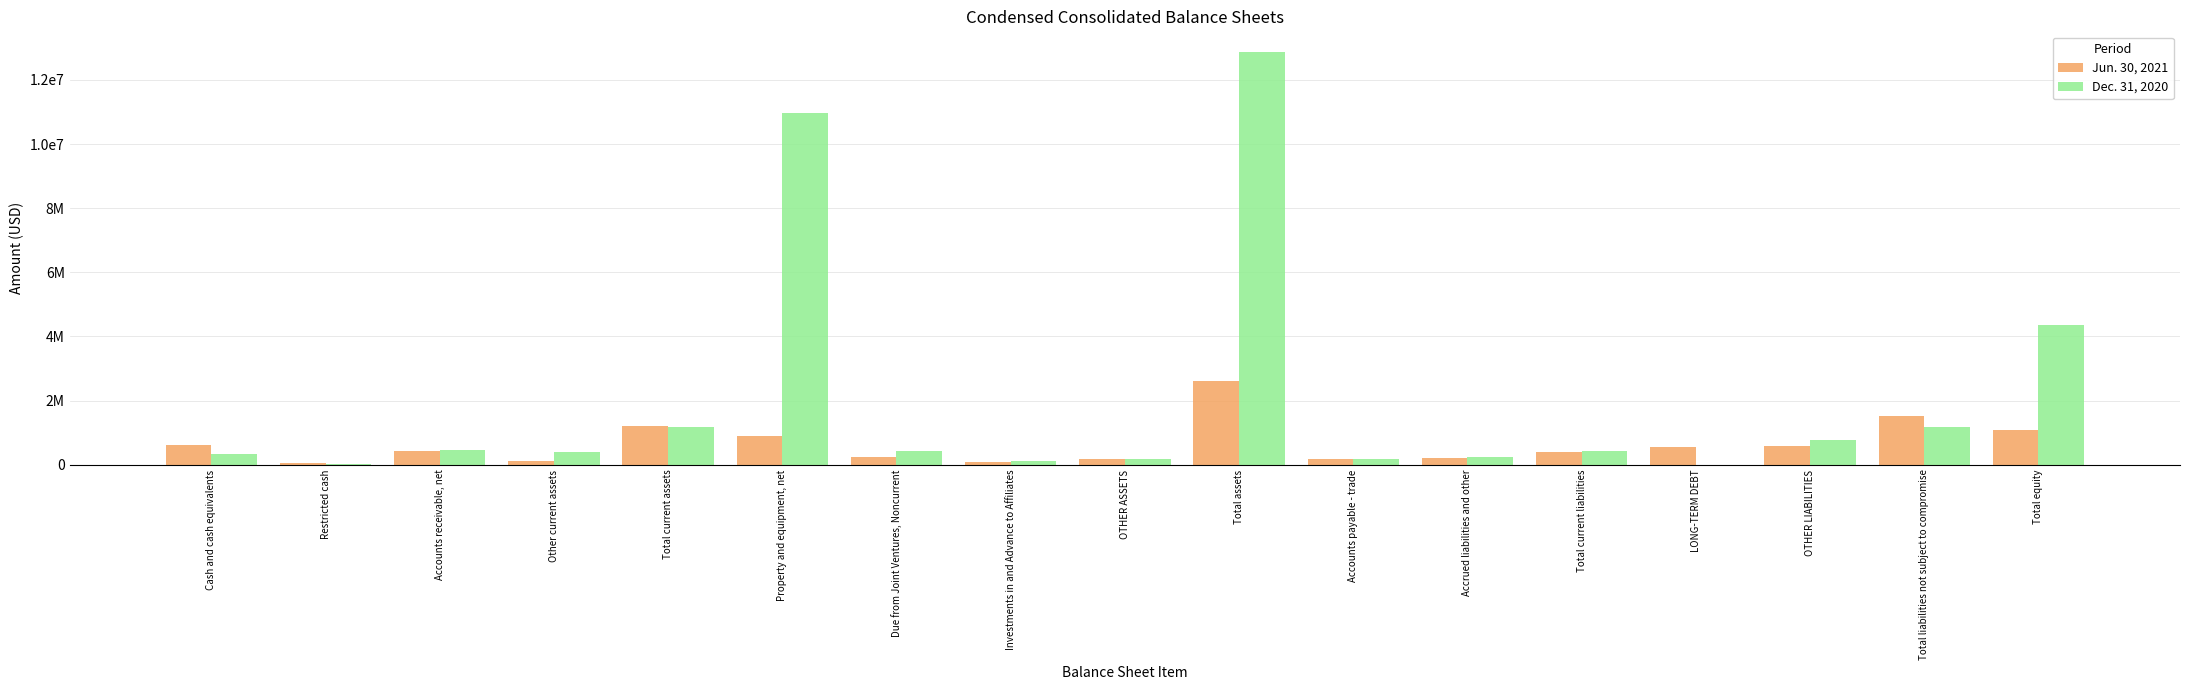

Is it true that Dec. 31, 2020 equals 10960500 at Property and equipment, net?

True